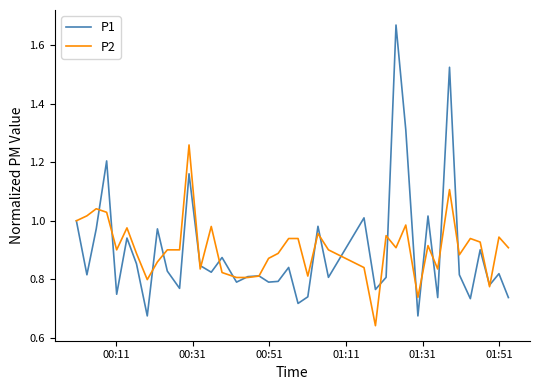

List the series in order of their peak value, highest first.

P1, P2